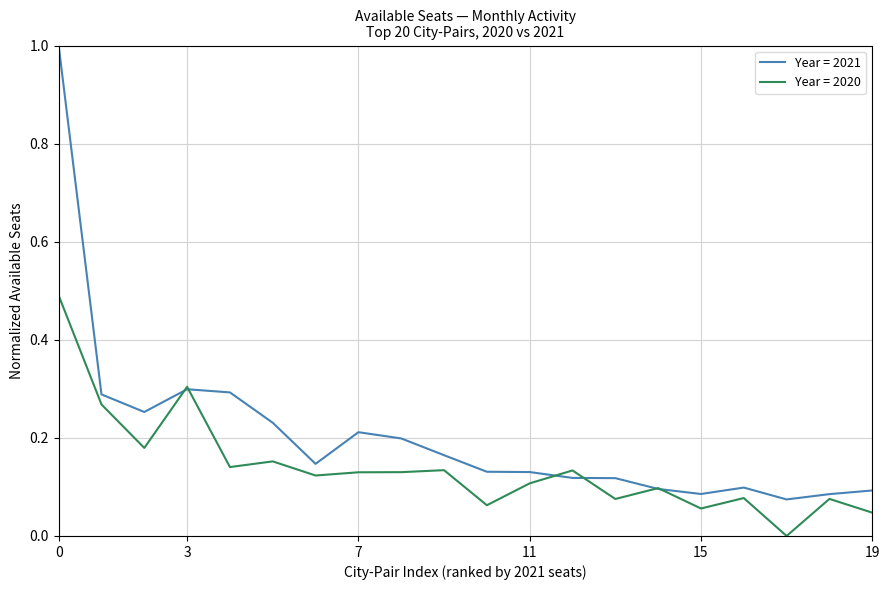

List the series in order of their peak value, lowest first.

Year = 2020, Year = 2021